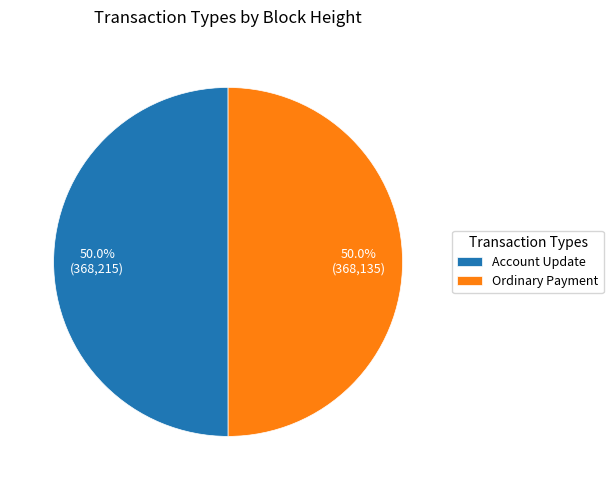

What portion of the pie excludes Ordinary Payment?

50.0%